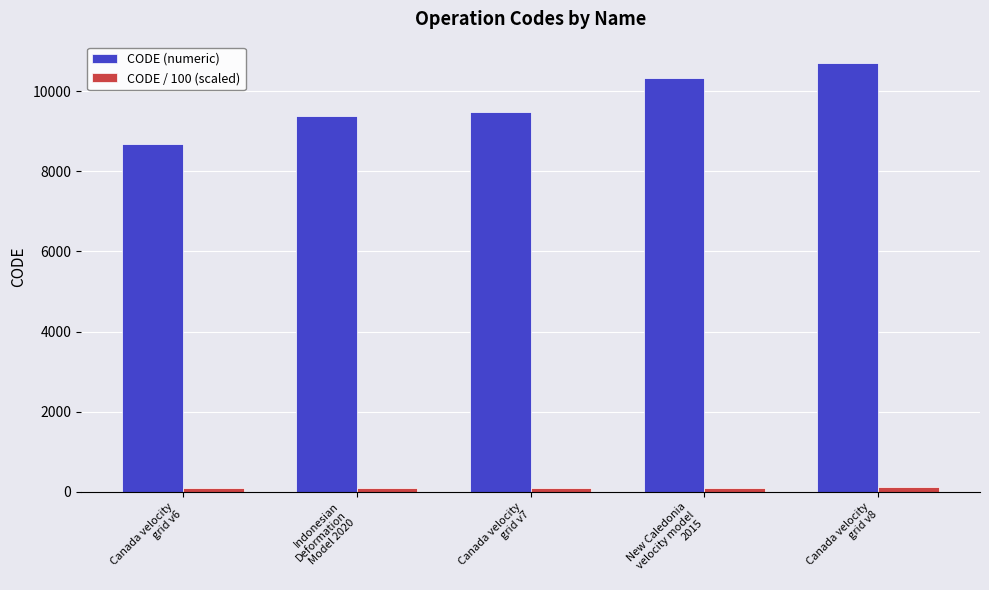

True or false: CODE (numeric) has a value of 9375.0 at Indonesian
Deformation
Model 2020.

True